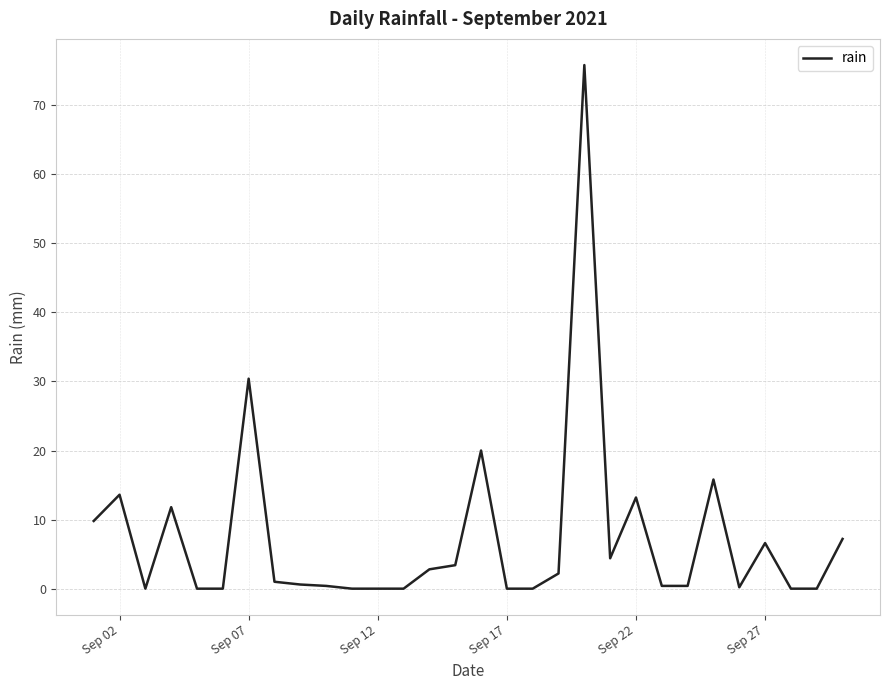

What is the greatest value displayed?

75.8